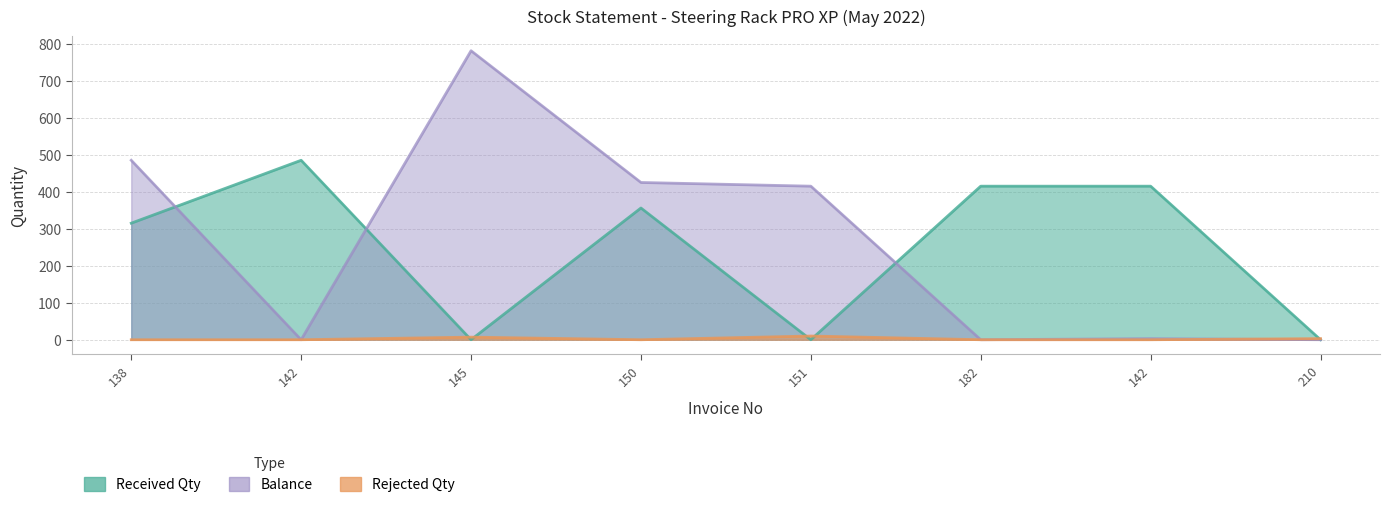

True or false: Rejected Qty has a value of 0 at 142.

True